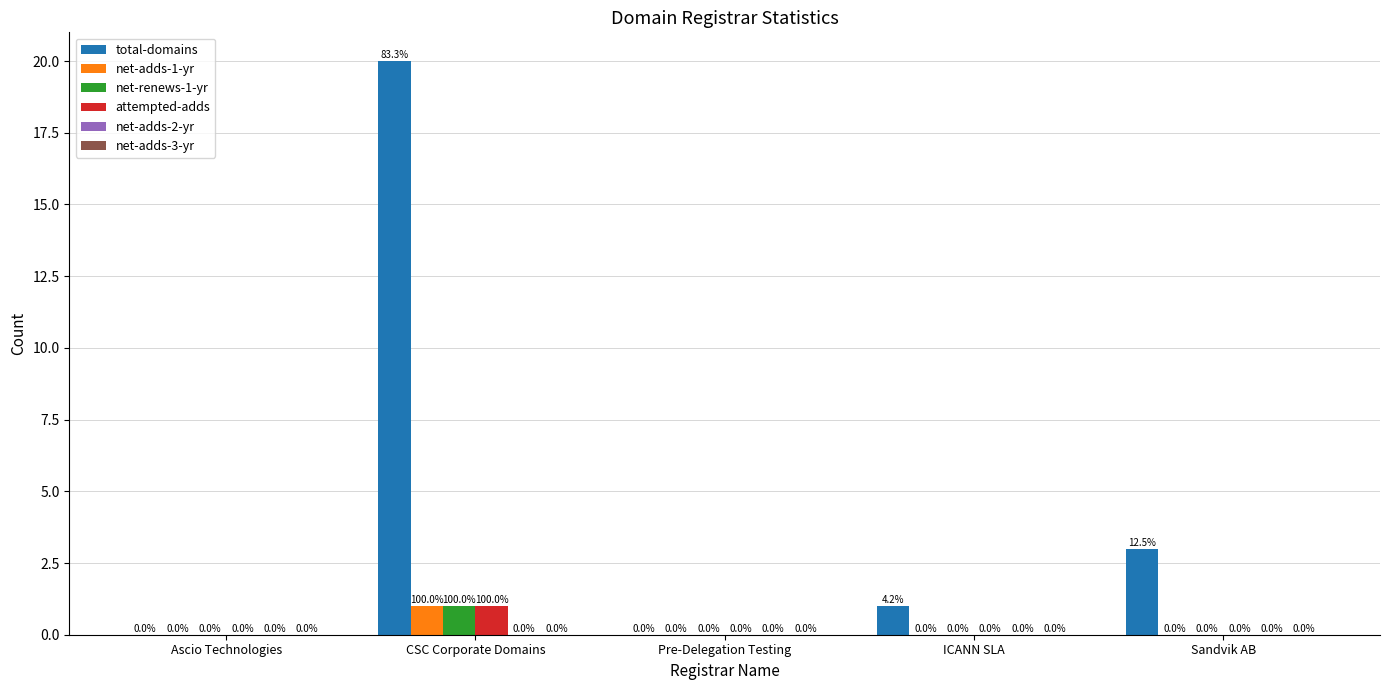

Between Ascio Technologies and CSC Corporate Domains, which series saw the biggest shift?

total-domains